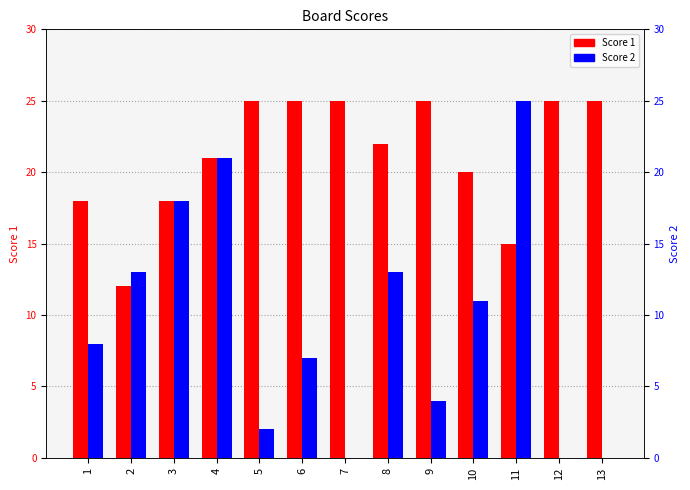

Which category has the lowest value across all series?

7